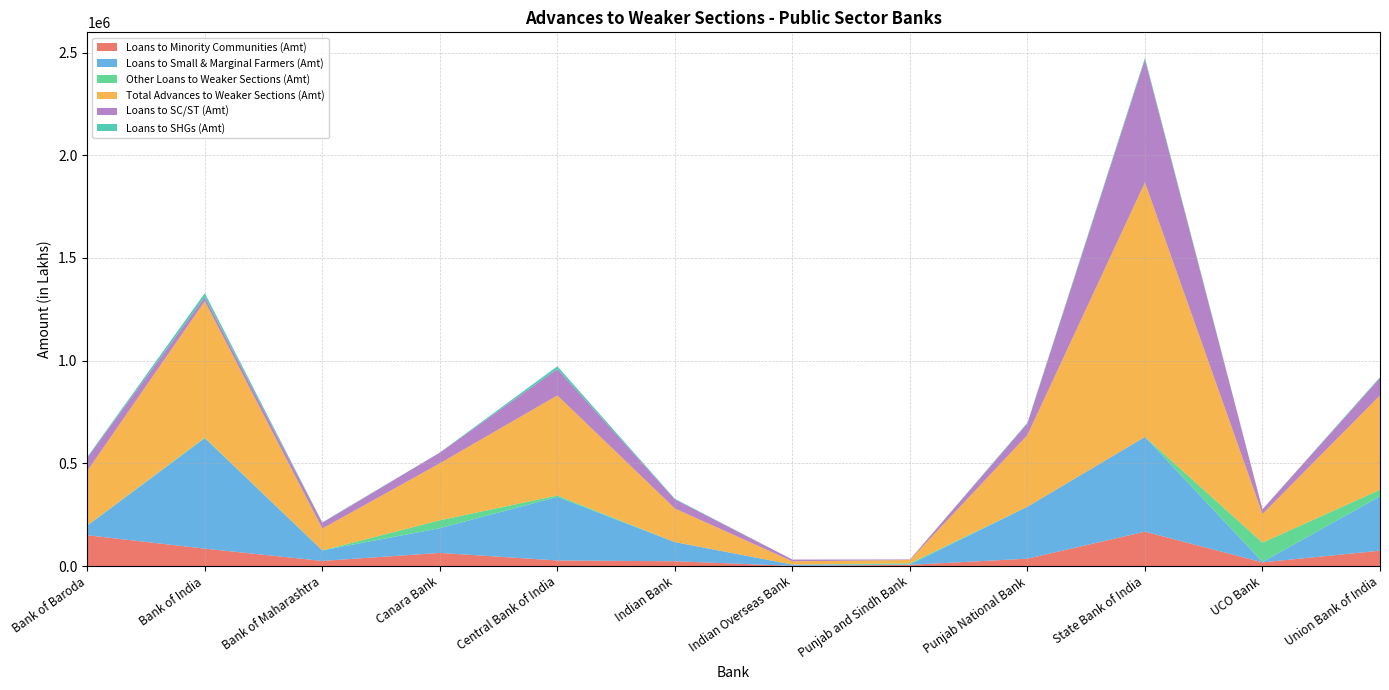

Reading left to right, transcribe all the data shown in this chart.

Loans to Minority Communities (Amt): Bank of Baroda=149856.0	Bank of India=84629.0	Bank of Maharashtra=24785.5	Canara Bank=63843.0	Central Bank of India=26896.0	Indian Bank=23201.0	Indian Overseas Bank=692.7	Punjab and Sindh Bank=5784.0	Punjab National Bank=35684.0	State Bank of India=167356.0	UCO Bank=17808.0	Union Bank of India=74574.0
Loans to Small & Marginal Farmers (Amt): Bank of Baroda=46949.0	Bank of India=538084.0	Bank of Maharashtra=51296.4	Canara Bank=120321.0	Central Bank of India=309764.0	Indian Bank=93169.0	Indian Overseas Bank=6410.0	Punjab and Sindh Bank=2034.0	Punjab National Bank=253175.4	State Bank of India=461303.0	UCO Bank=2104.0	Union Bank of India=264366.0
Other Loans to Weaker Sections (Amt): Bank of Baroda=841.0	Bank of India=2487.0	Bank of Maharashtra=0.0	Canara Bank=38541.0	Central Bank of India=6752.0	Indian Bank=135.0	Indian Overseas Bank=0.0	Punjab and Sindh Bank=5475.0	Punjab National Bank=0.0	State Bank of India=0.0	UCO Bank=94083.0	Union Bank of India=32089.0
Total Advances to Weaker Sections (Amt): Bank of Baroda=265699.0	Bank of India=664553.0	Bank of Maharashtra=106404.2	Canara Bank=277547.0	Central Bank of India=487393.0	Indian Bank=163662.0	Indian Overseas Bank=15710.3	Punjab and Sindh Bank=15975.0	Punjab National Bank=349133.7	State Bank of India=1239568.0	UCO Bank=139221.0	Union Bank of India=460088.0
Loans to SC/ST (Amt): Bank of Baroda=63767.0	Bank of India=20459.0	Bank of Maharashtra=28496.4	Canara Bank=51900.0	Central Bank of India=128580.0	Indian Bank=44362.0	Indian Overseas Bank=8579.0	Punjab and Sindh Bank=2453.0	Punjab National Bank=56683.0	State Bank of India=597903.0	UCO Bank=22946.0	Union Bank of India=84411.0
Loans to SHGs (Amt): Bank of Baroda=3842.0	Bank of India=18843.0	Bank of Maharashtra=1773.4	Canara Bank=566.0	Central Bank of India=13384.0	Indian Bank=2790.0	Indian Overseas Bank=26.7	Punjab and Sindh Bank=146.0	Punjab National Bank=3555.1	State Bank of India=9046.0	UCO Bank=0.0	Union Bank of India=4560.0